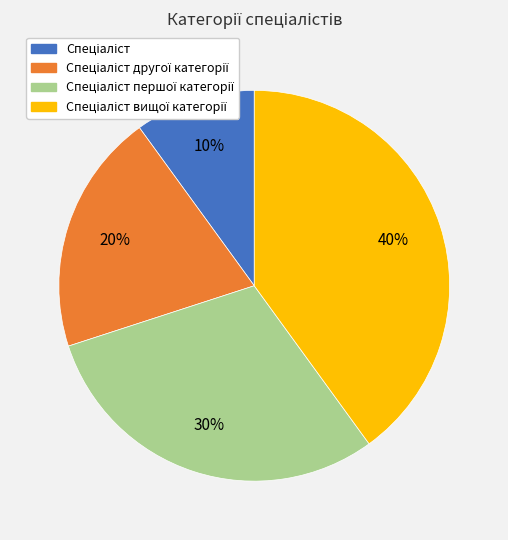

To the nearest percent, what is the difference between the largest and smallest slice percentages?

30%